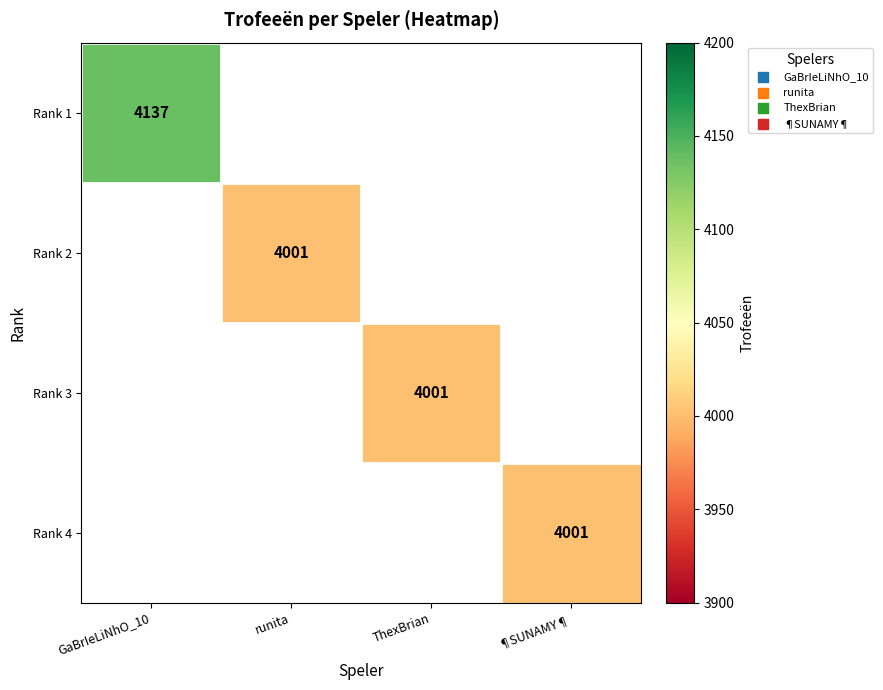

True or false: Rank 2 has a value of 4001 at runita.

True